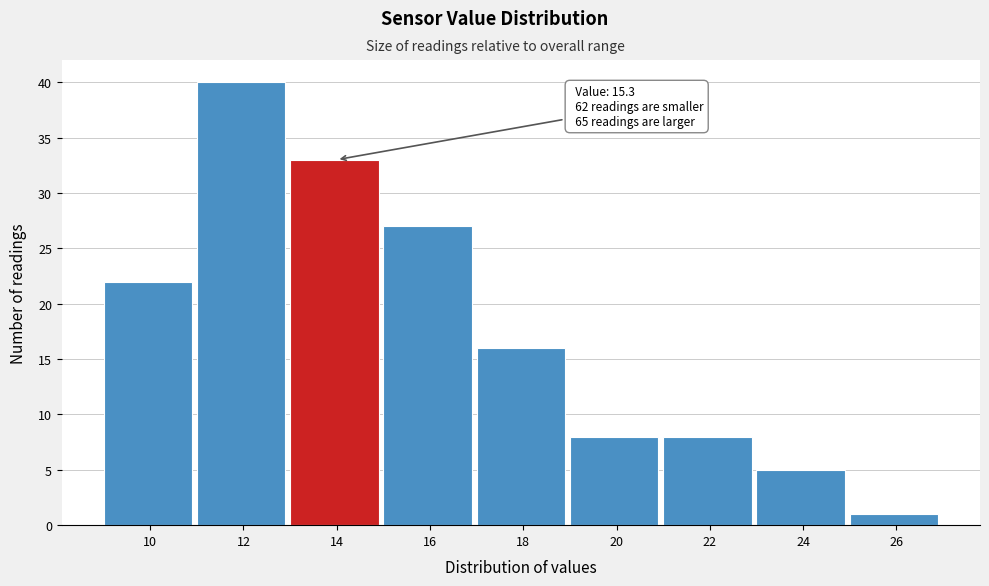

Reading left to right, extract all data points from this chart.

22	40	33	27	16	8	8	5	1